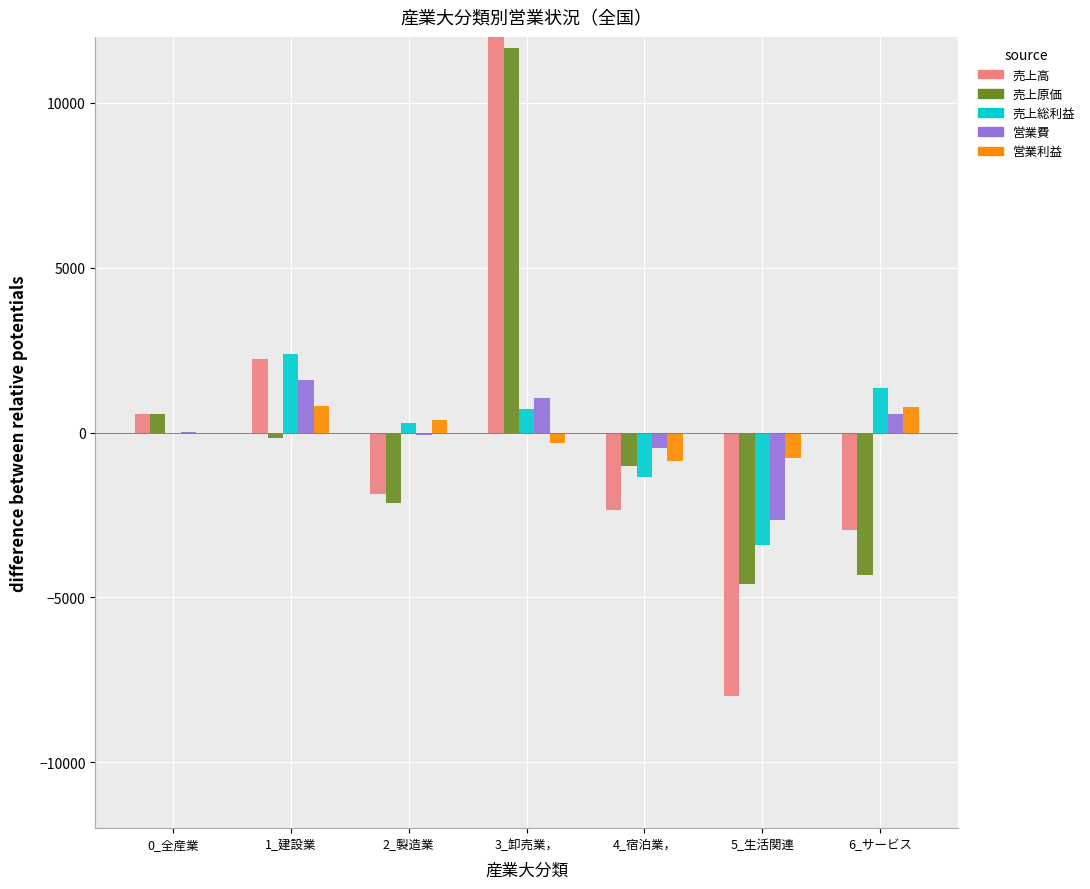

Is the value of 売上原価 at 2_製造業 greater than the value of 売上総利益 at 0_全産業?

No